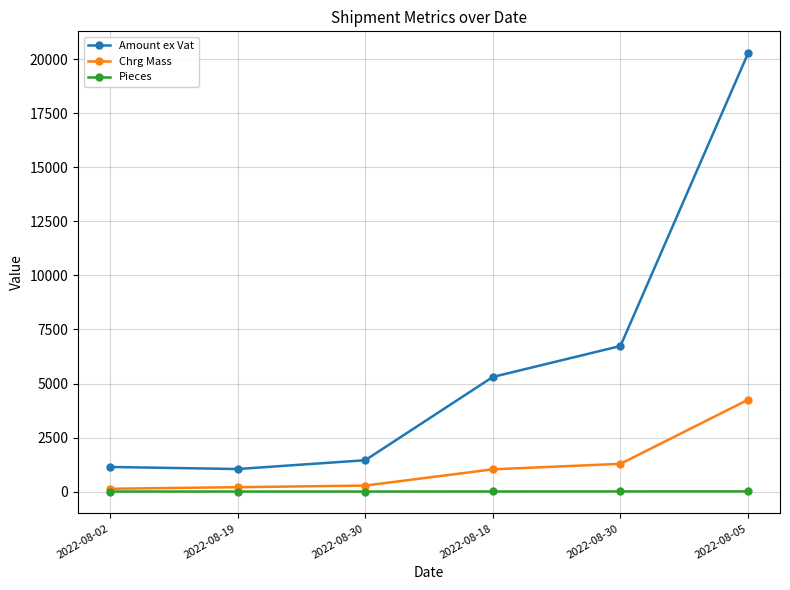

Reading left to right, list all the values displayed in this chart.

Amount ex Vat: 2022-08-02=1138.0	2022-08-19=1042.2	2022-08-30=1449.1	2022-08-18=5303.9	2022-08-30=6736.2	2022-08-05=20285.4
Chrg Mass: 2022-08-02=129.0	2022-08-19=202.0	2022-08-30=276.0	2022-08-18=1028.0	2022-08-30=1283.0	2022-08-05=4250.0
Pieces: 2022-08-02=1.0	2022-08-19=1.0	2022-08-30=1.0	2022-08-18=3.0	2022-08-30=6.0	2022-08-05=7.0